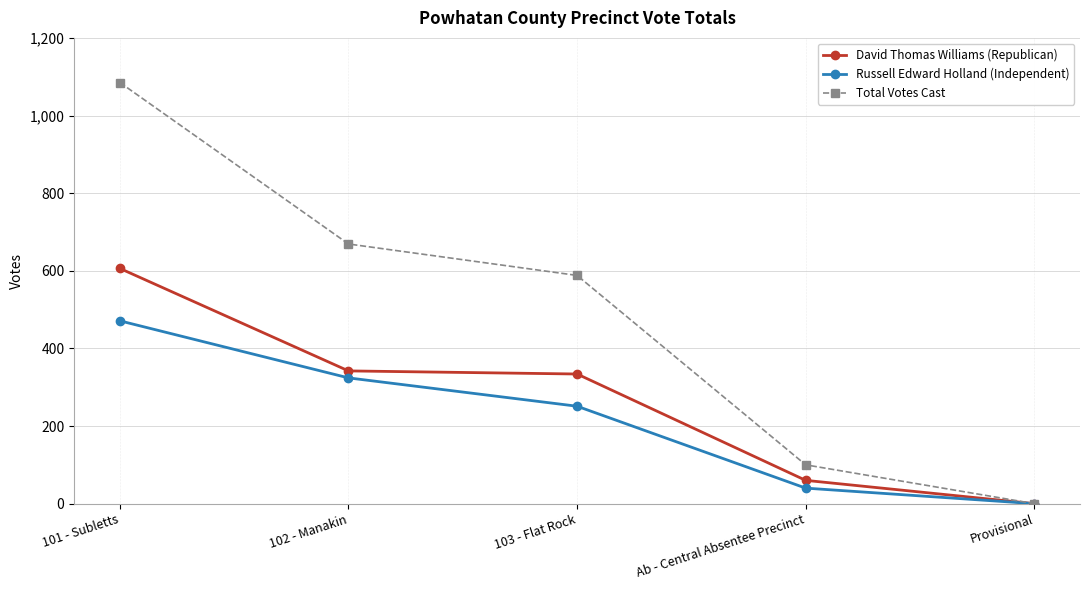

At which category is the sum across all series the highest?

101 - Subletts